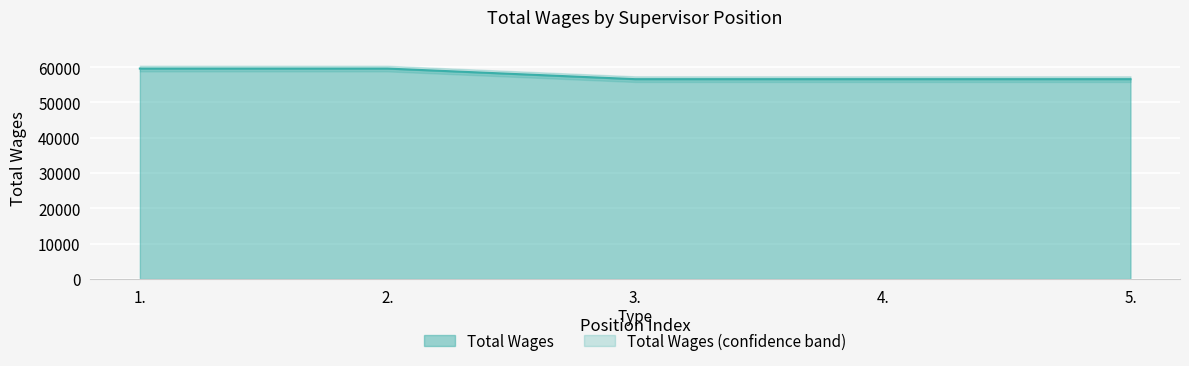

How many data points are above 56603?

2